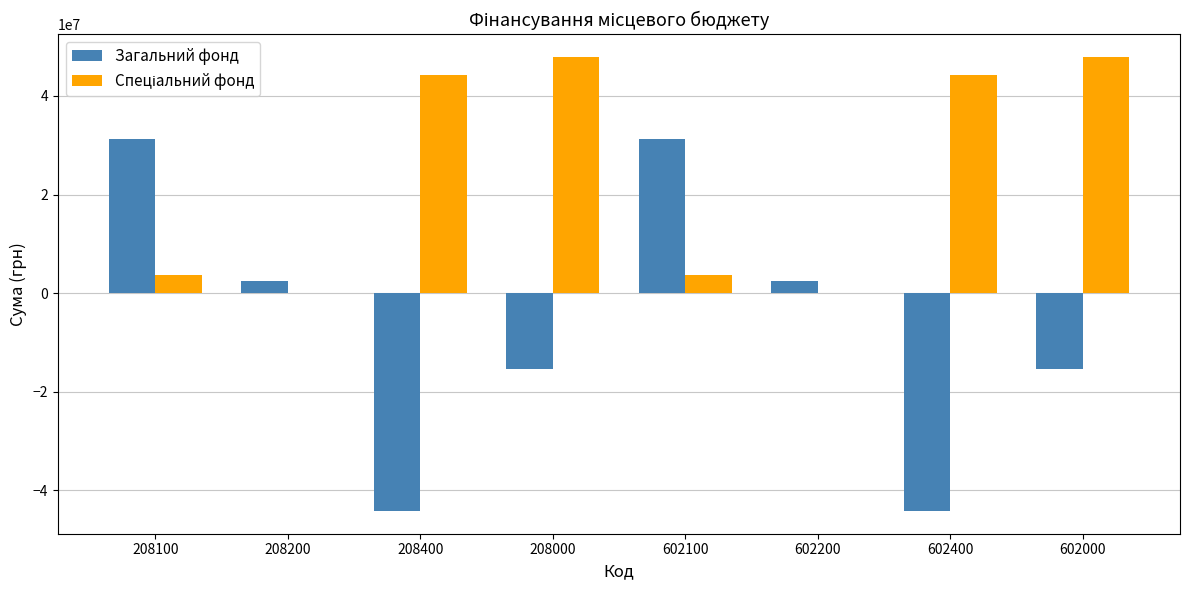

What is the sum of the Загальний фонд values at 602000 and 208200?

-12848878.9